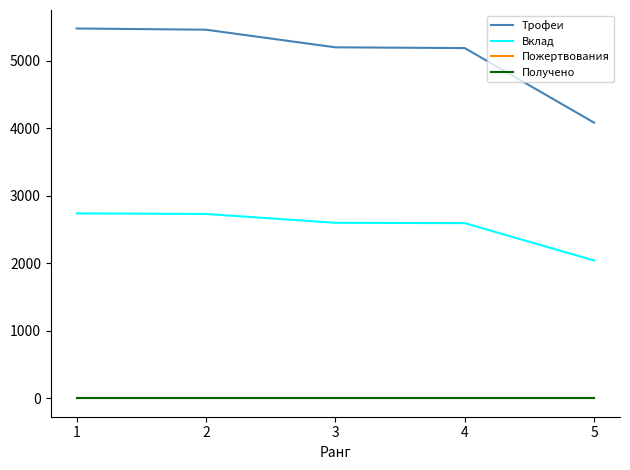

True or false: Трофеи and Получено intersect in this chart.

False